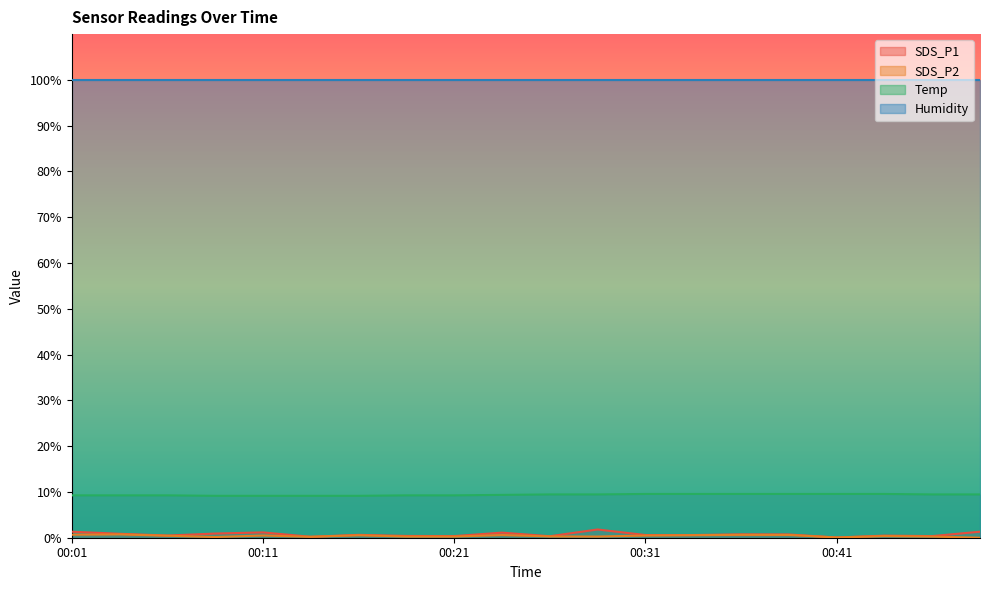

In SDS_P1, how many points are lower than both neighbors (excluding endpoints)?

6